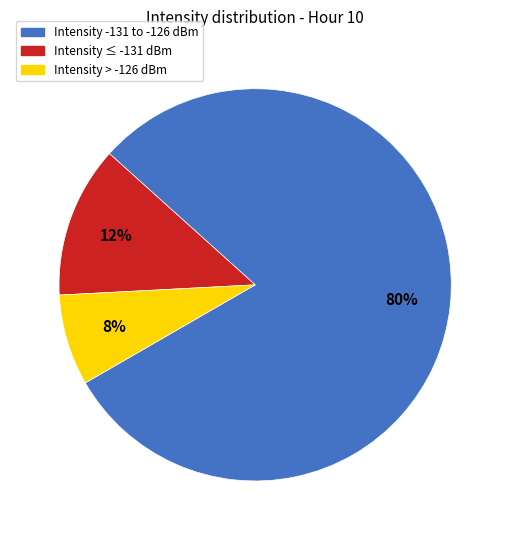

To the nearest percent, what is the average slice percentage?

33%